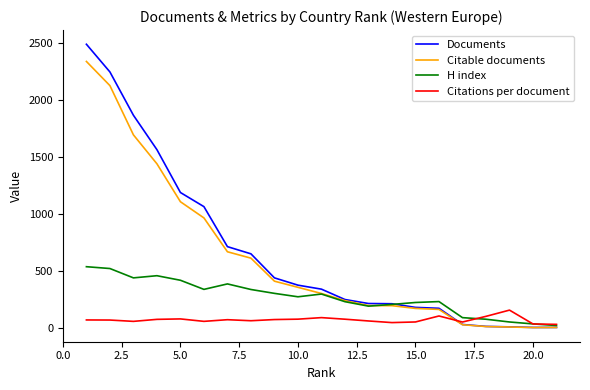

Rank the series by their maximum value, from highest to lowest.

Documents, Citable documents, H index, Citations per document